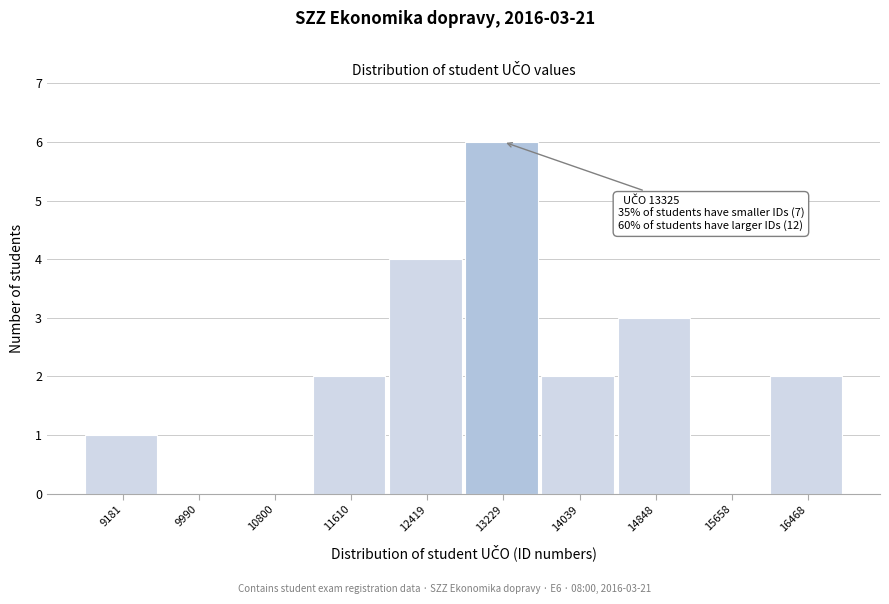

Reading left to right, list all the values displayed in this chart.

9181=1	9990=0	10800=0	11610=2	12419=4	13229=6	14039=2	14848=3	15658=0	16468=2